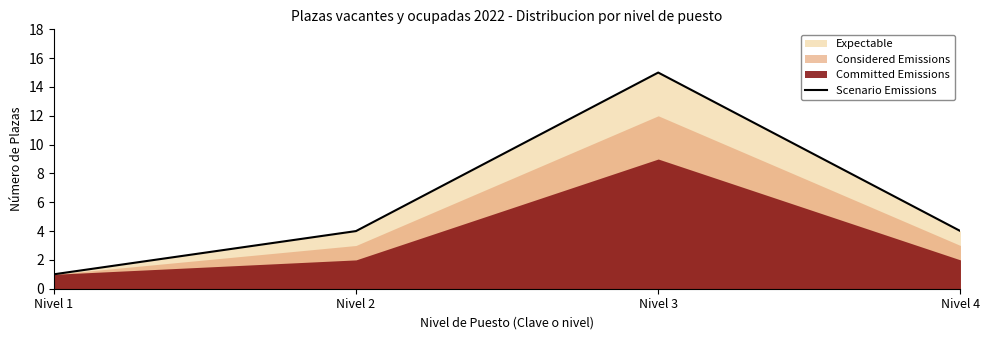

At which category does the chart reach its minimum across all series?

Nivel 1